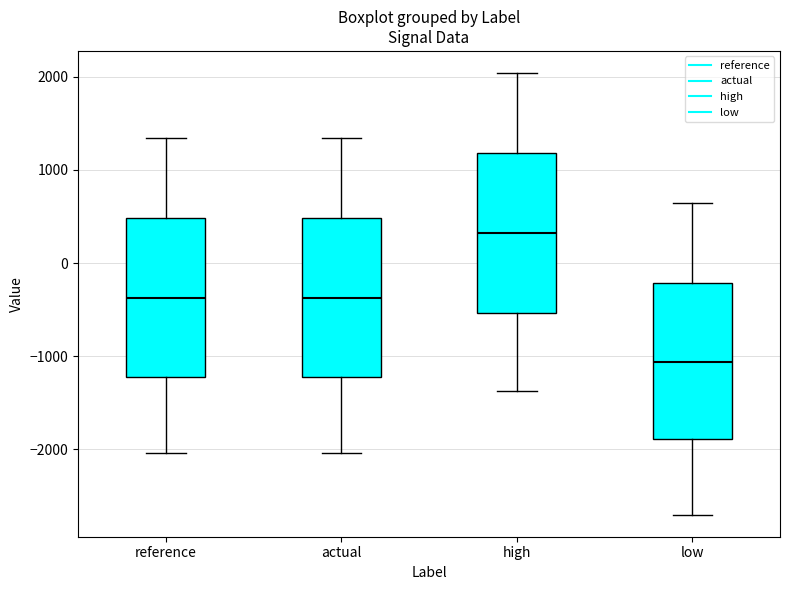

Reading left to right, transcribe this box plot: for each box, give where its median line is, the range the box spans, and where its two whiskers end, as read against the y-axis. The values are not printed on the chart, so give them approximately, as read against the axis.

reference: median -400, box -1200 to 500, whiskers -2000 to 1300
actual: median -400, box -1200 to 500, whiskers -2000 to 1300
high: median 300, box -500 to 1200, whiskers -1400 to 2000
low: median -1100, box -1900 to -200, whiskers -2700 to 600